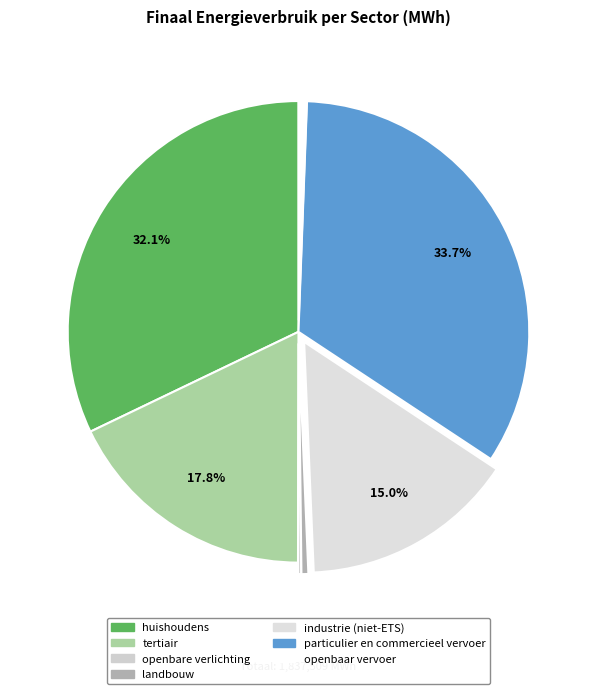

How many segments does this pie chart have?

7